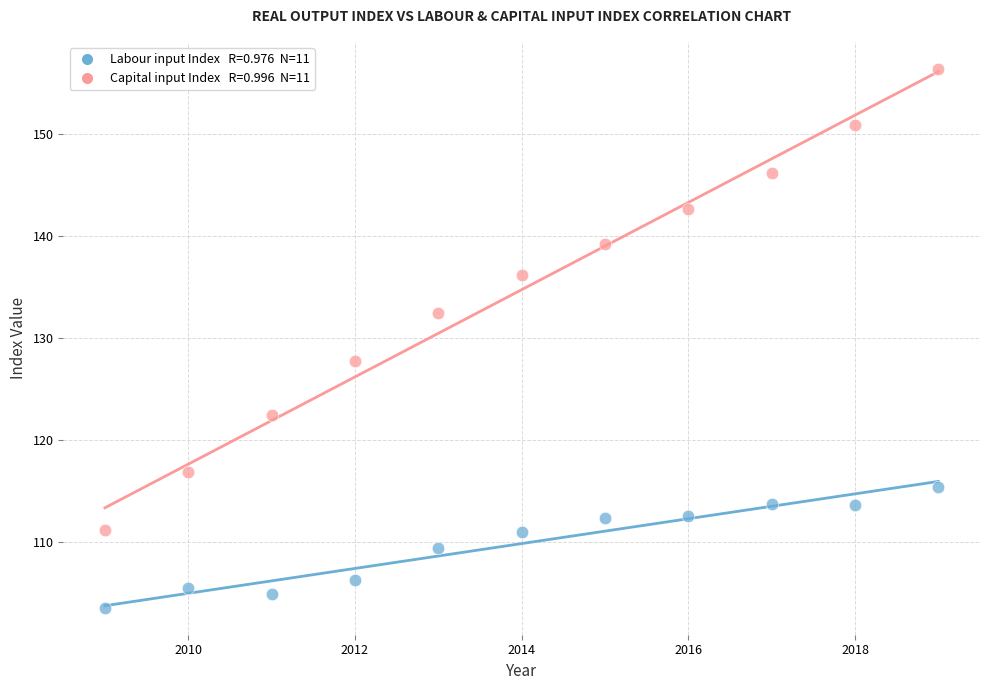

Across all data points, what is the range of X values (max minus min)?

10.0